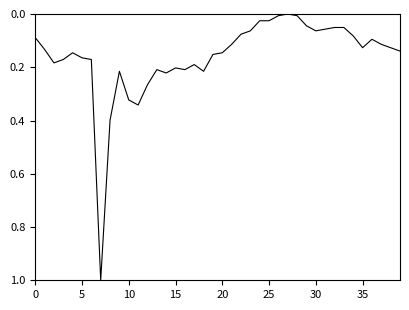

What is the difference between the maximum and minimum values?

1.0